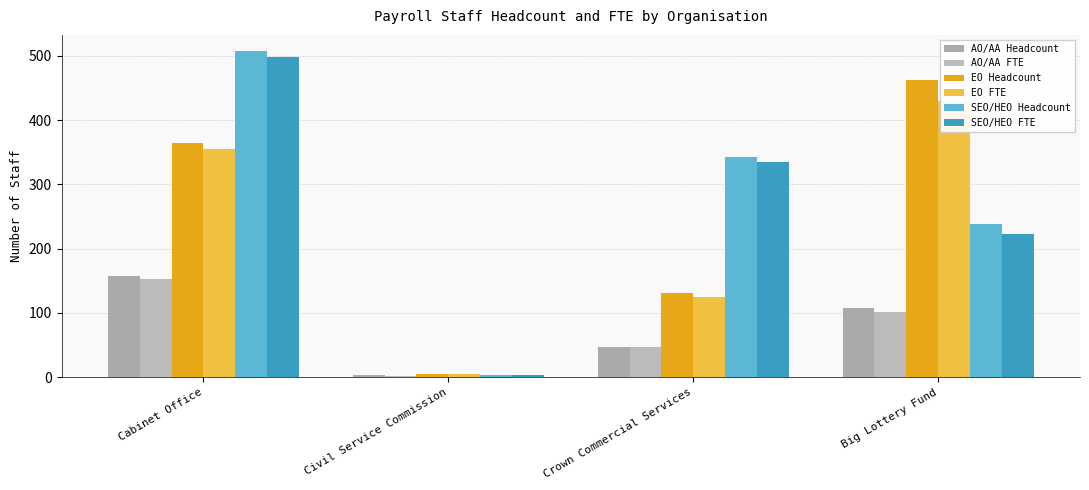

What is the maximum value shown in the chart?

507.0